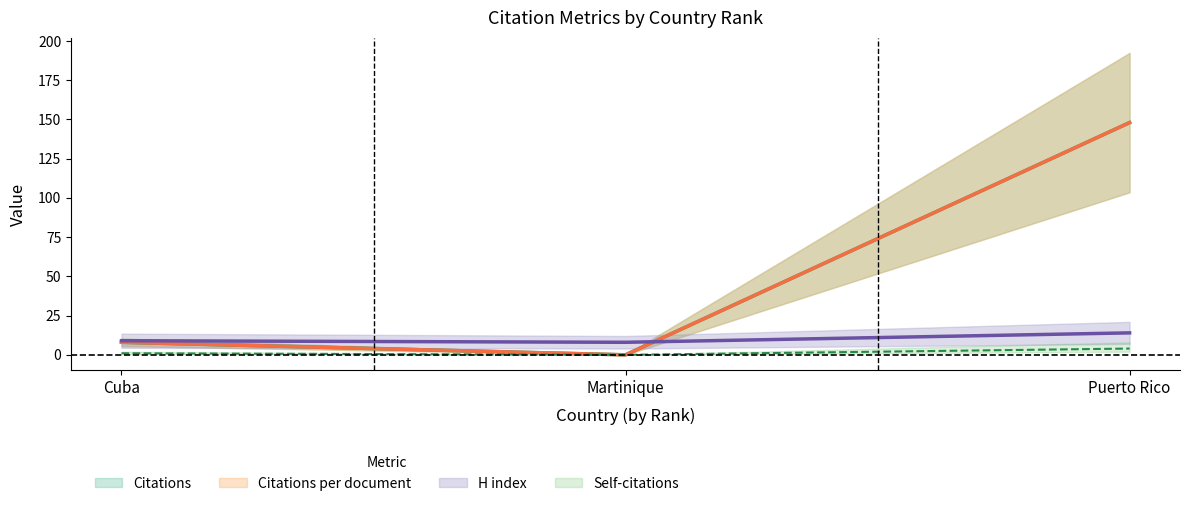

Is the value of Self-citations at Puerto Rico greater than the value of H index at Martinique?

No